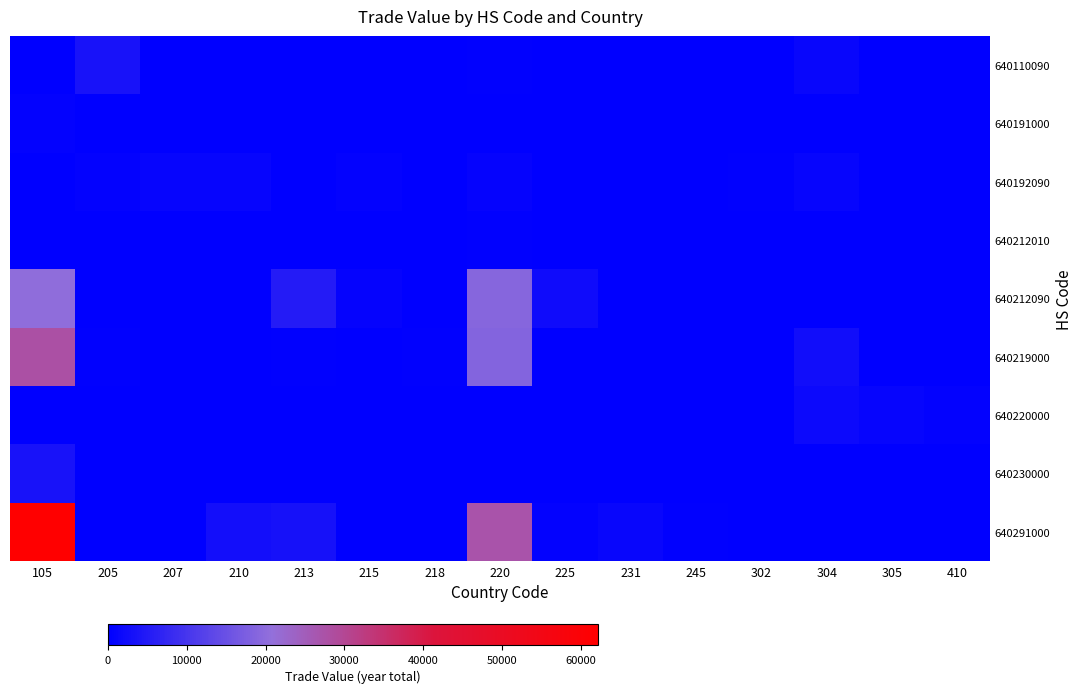

At 207, list the series in order from largest to smallest.

640192090, 640110090, 640191000, 640212010, 640212090, 640219000, 640220000, 640230000, 640291000